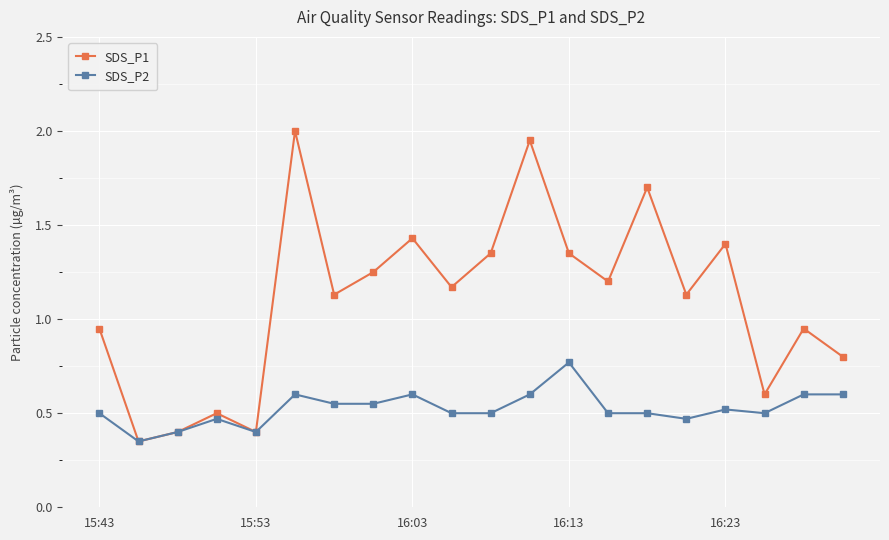

How many interior local peaks does the SDS_P1 series have?

7